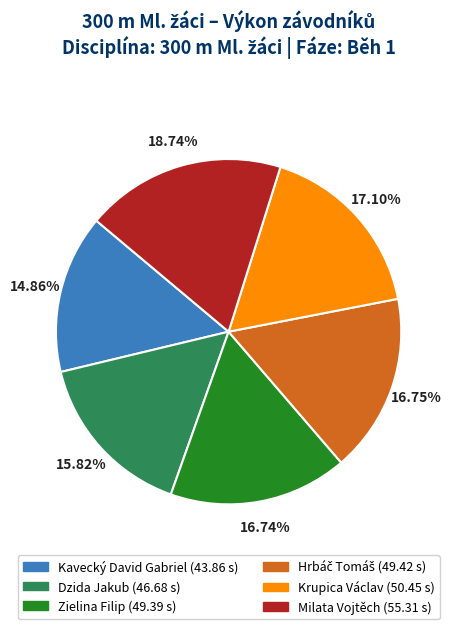

To the nearest percent, what portion does Dzida Jakub represent?

16%